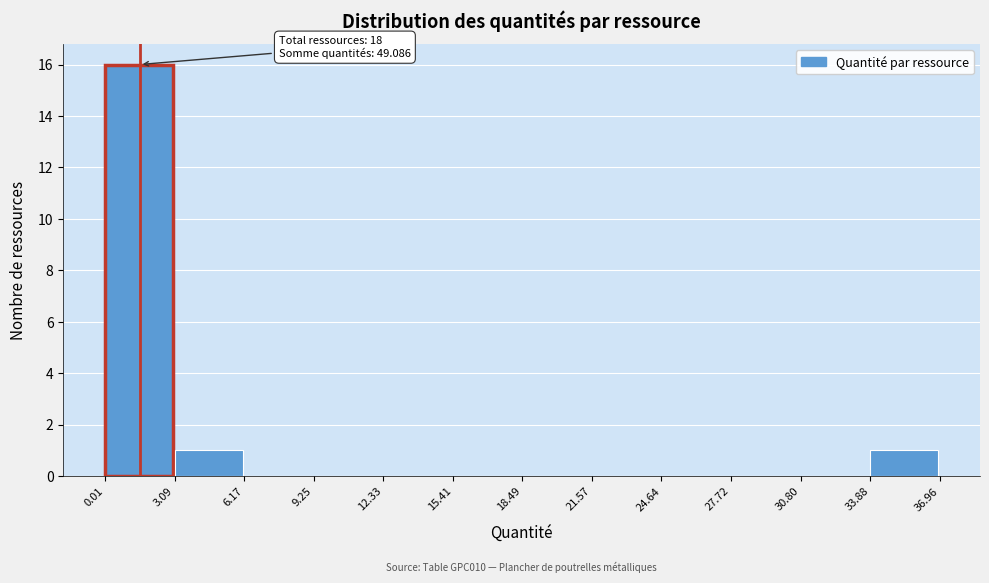

Over which range of the x-axis is the bar tallest?

0.01 to 3.09